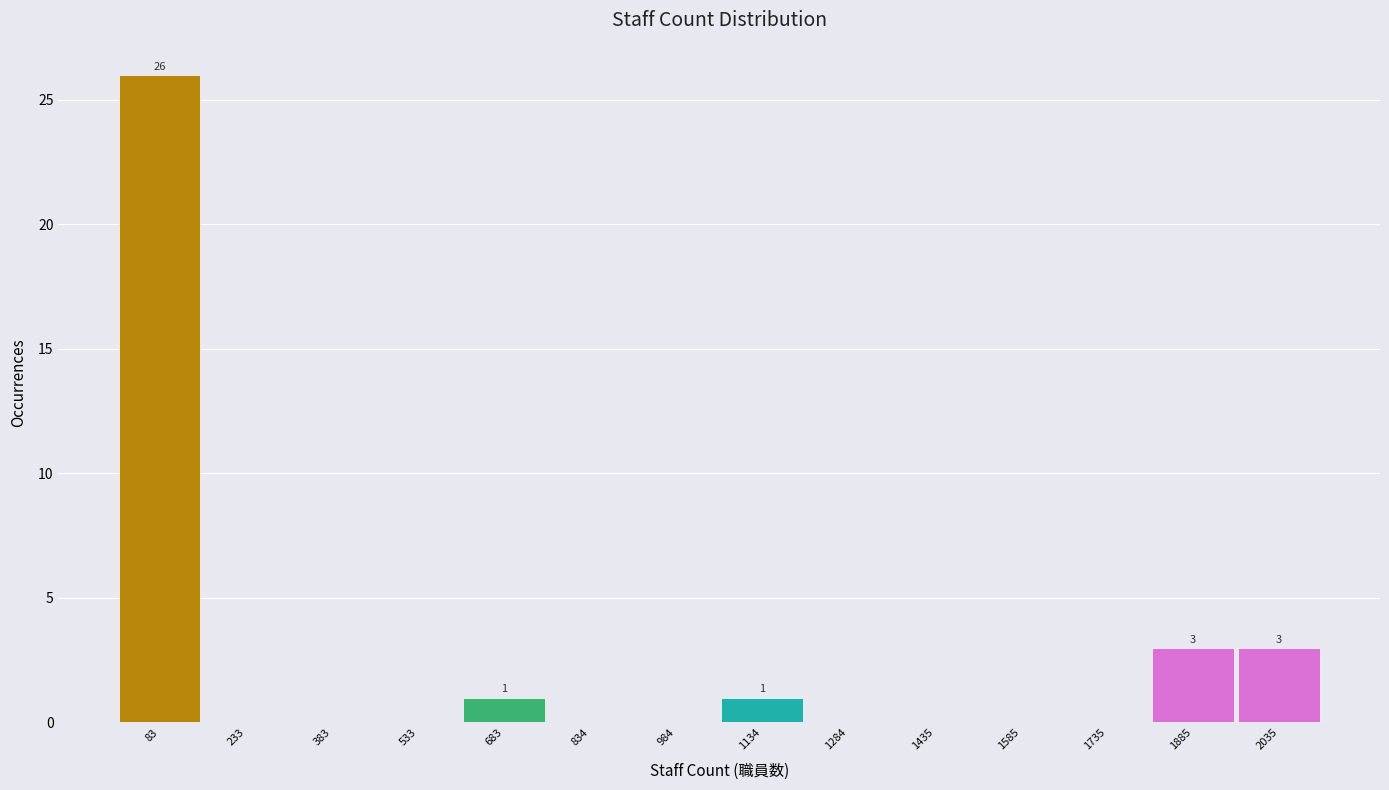

Which range on the x-axis has the tallest bar?

0 to 160